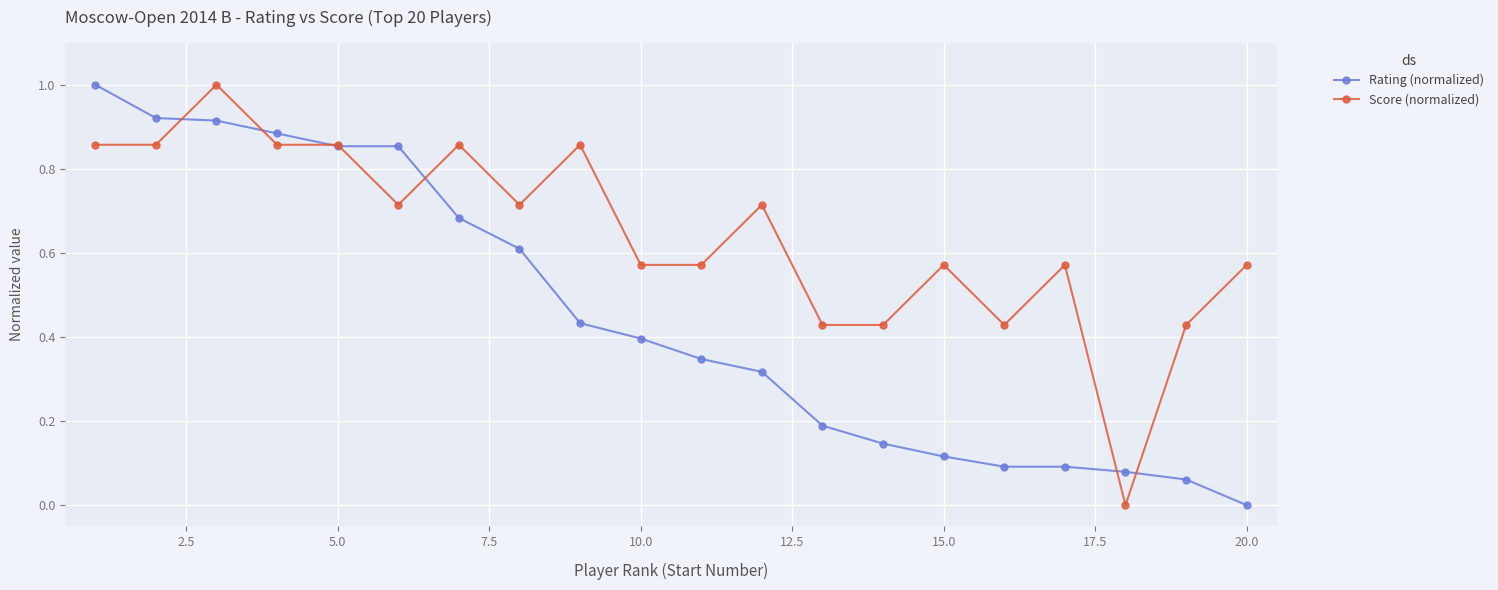

What are all the series names shown in the legend?

Rating (normalized), Score (normalized)